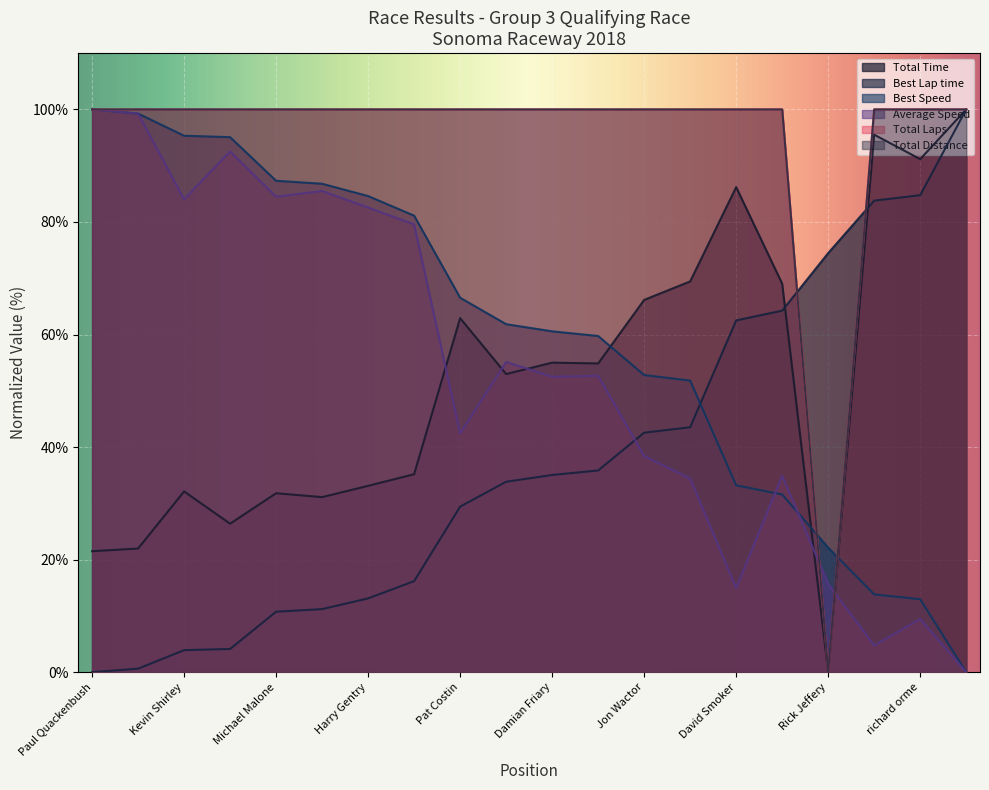

Is the value of Total Laps at Damian Friary greater than the value of Average Speed at Marc Nichols?

Yes